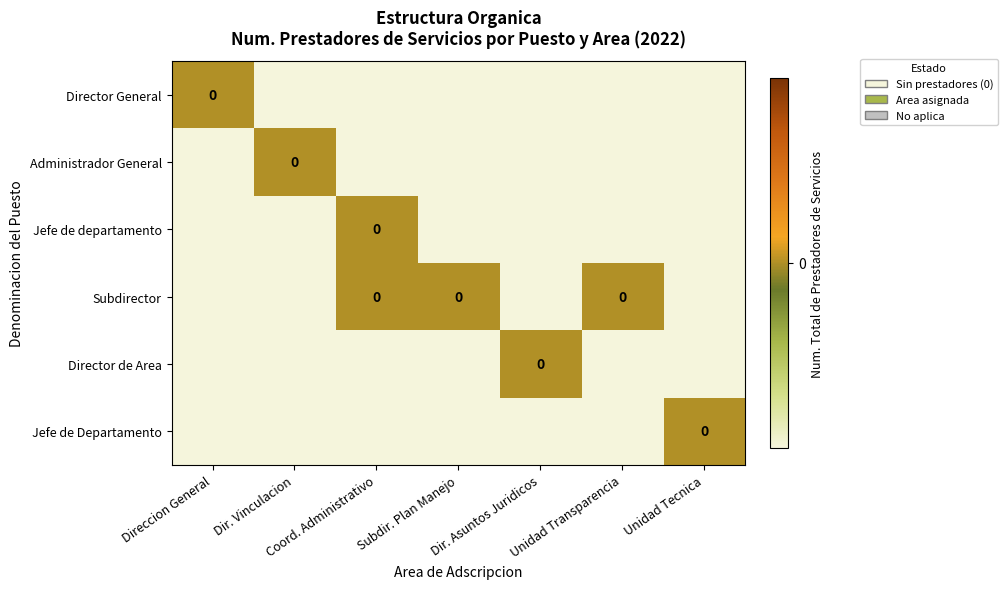

List the series in order of their peak value, lowest first.

Director General, Administrador General, Jefe de departamento, Subdirector, Director de Area, Jefe de Departamento